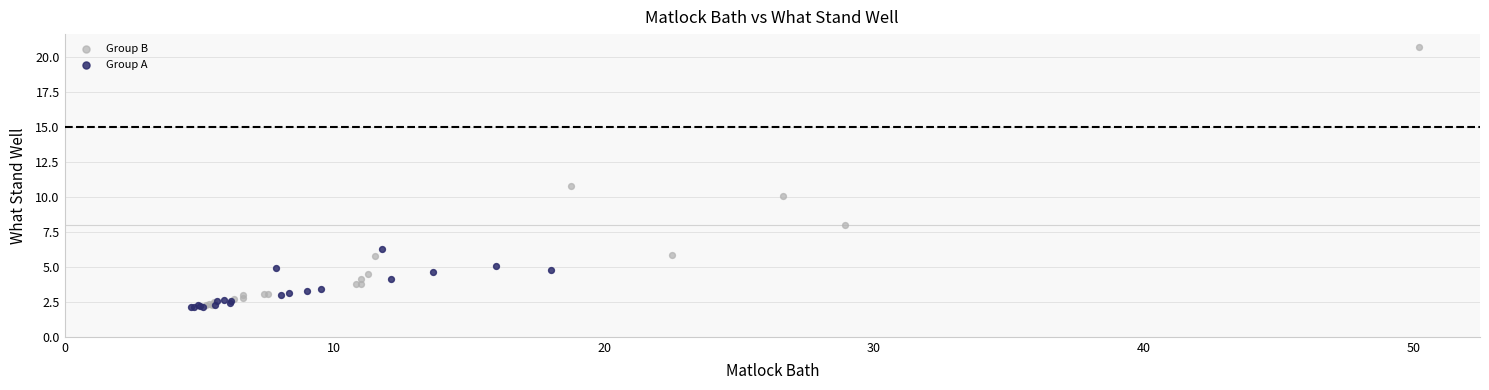

Which series has the largest Y range (max minus min)?

Group B